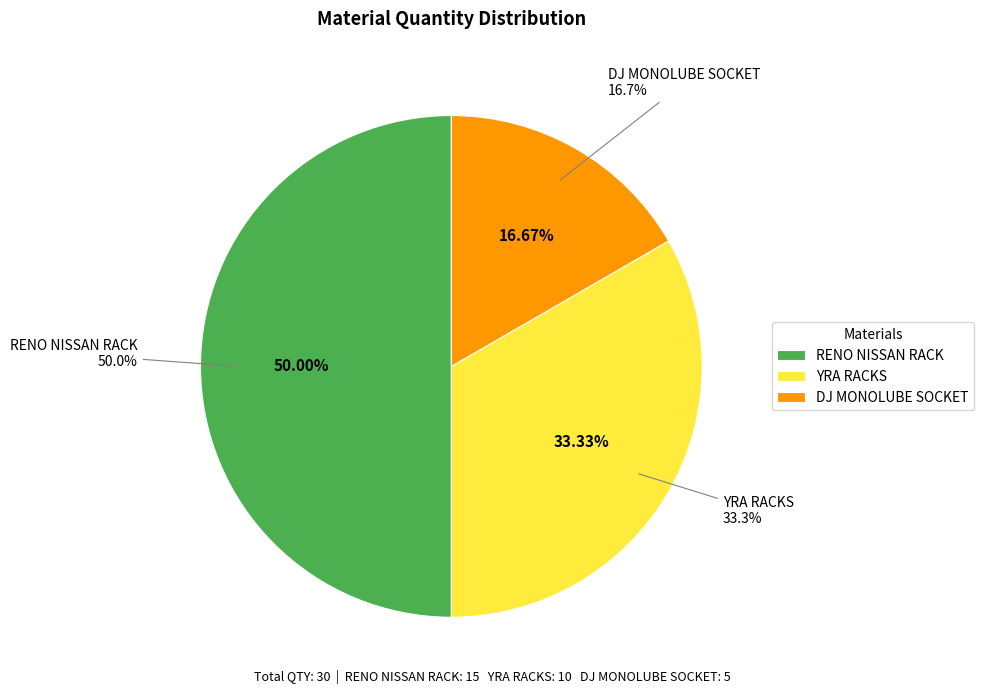

How many segments does this pie chart have?

3